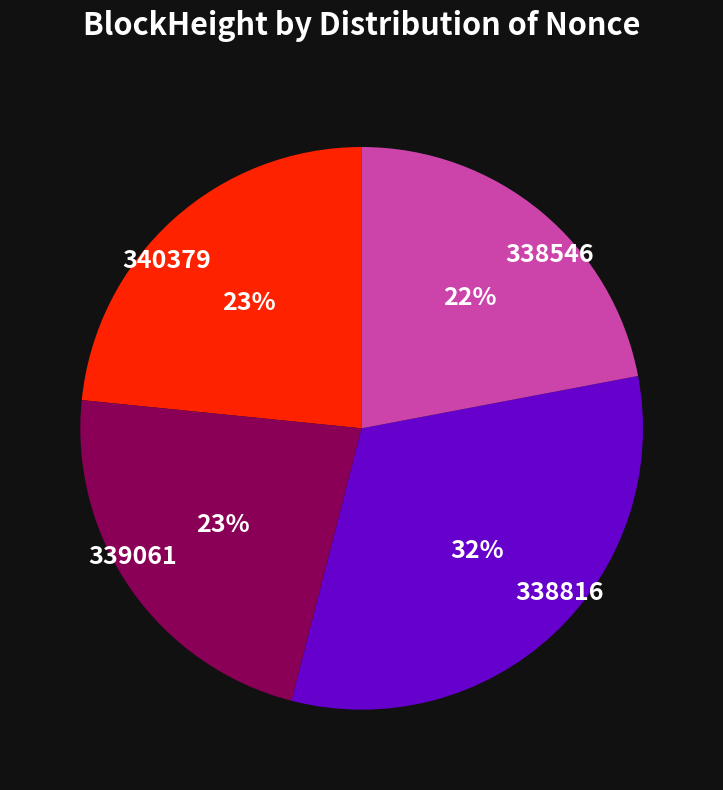

Is it true that 338816 is 32% of the pie?

True